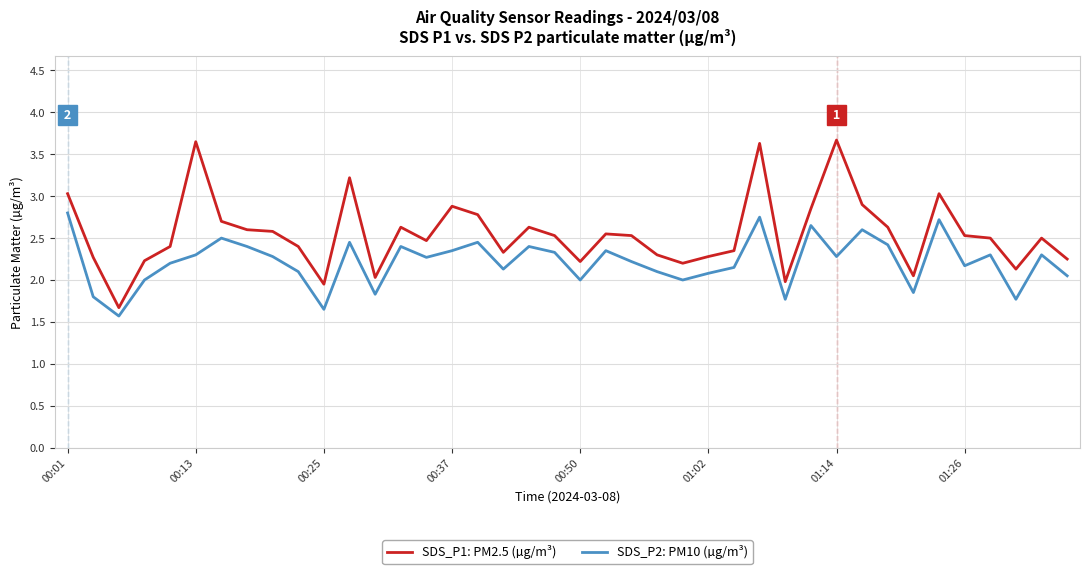

Rank the series by their average value, from lowest to highest.

SDS_P2: PM10 (µg/m³), SDS_P1: PM2.5 (µg/m³)